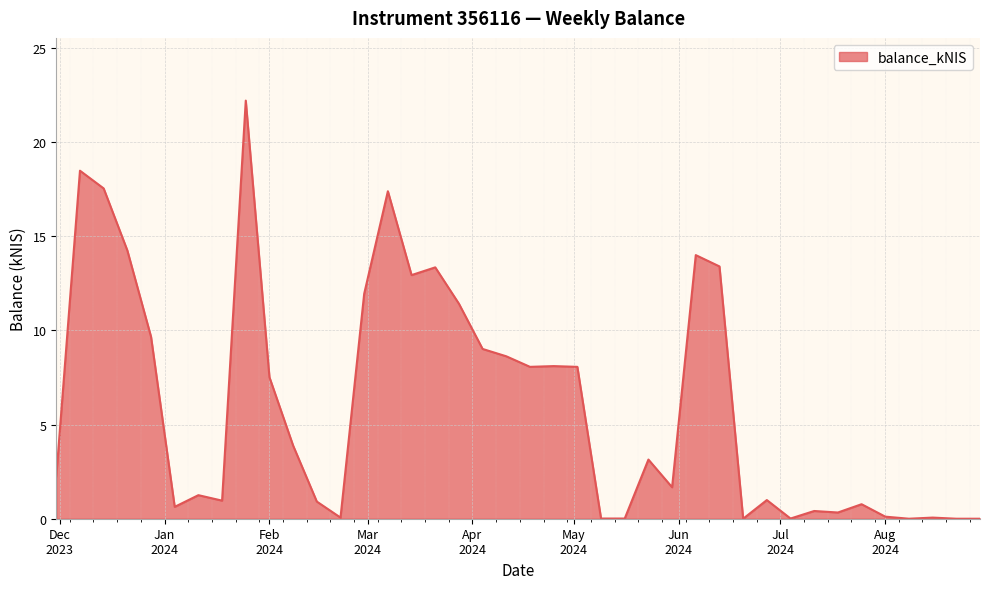

What is the difference between the maximum and minimum values?

22.2